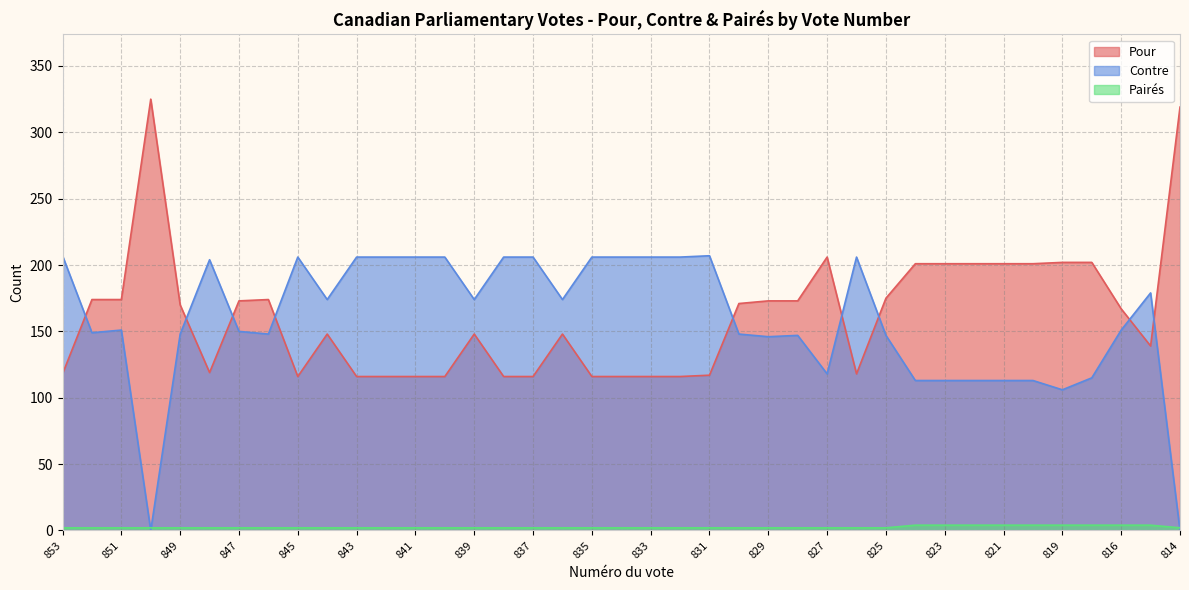

Read the Contre value at 842.

206